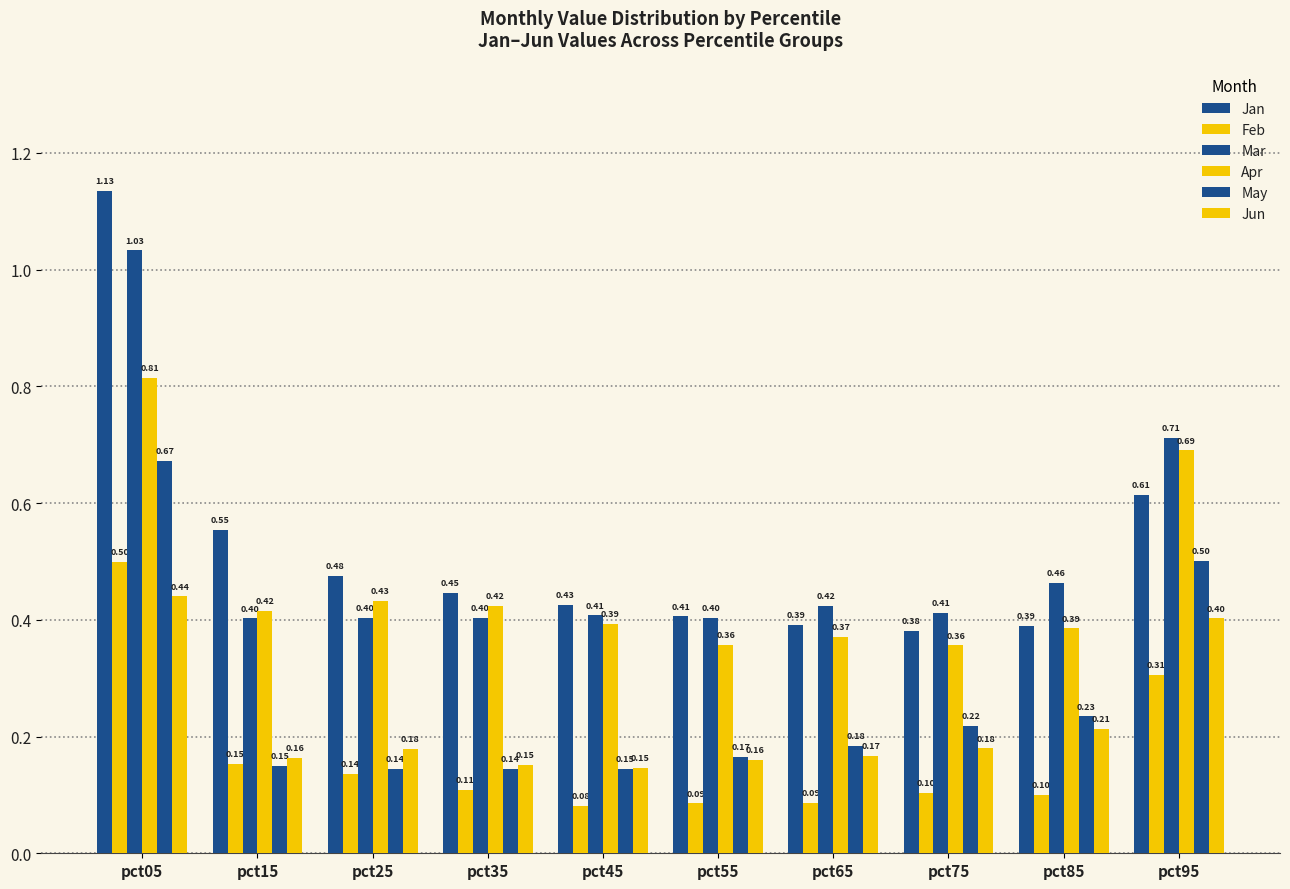

How many categories are shown in the chart?

10